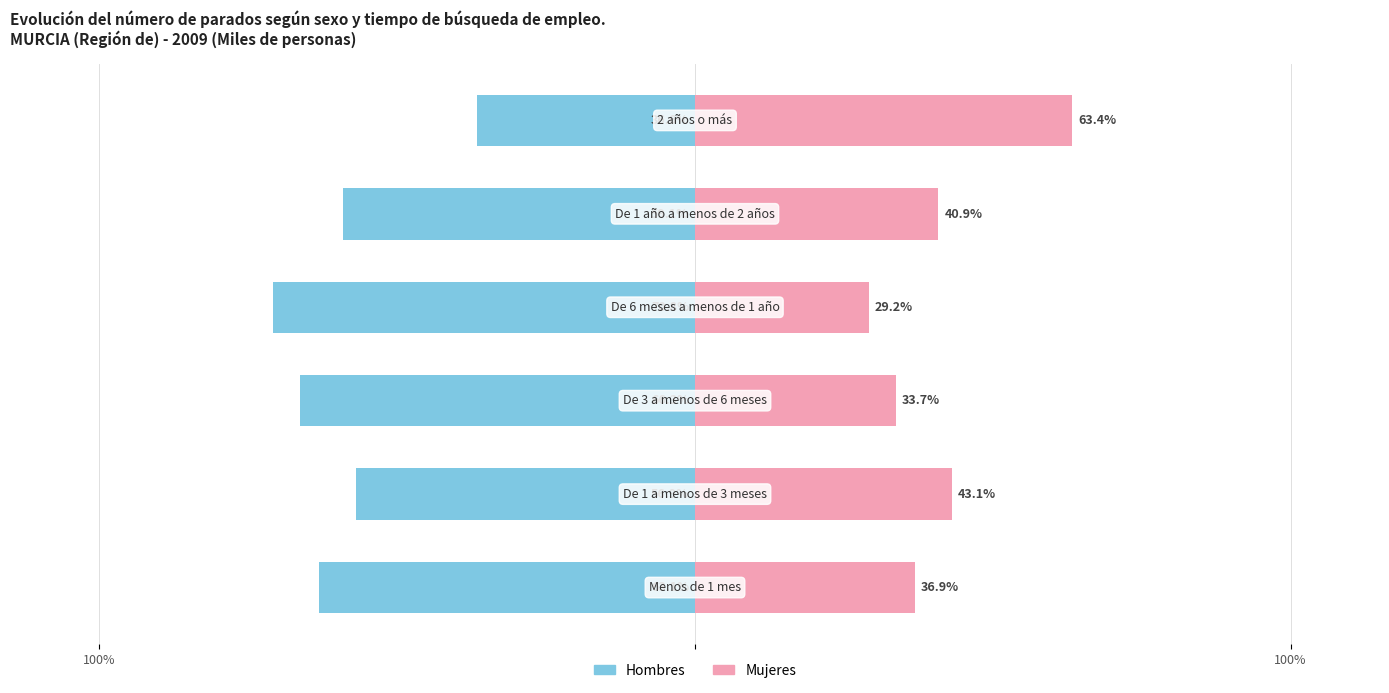

What is the difference between the highest and lowest values at 100%?

100.0